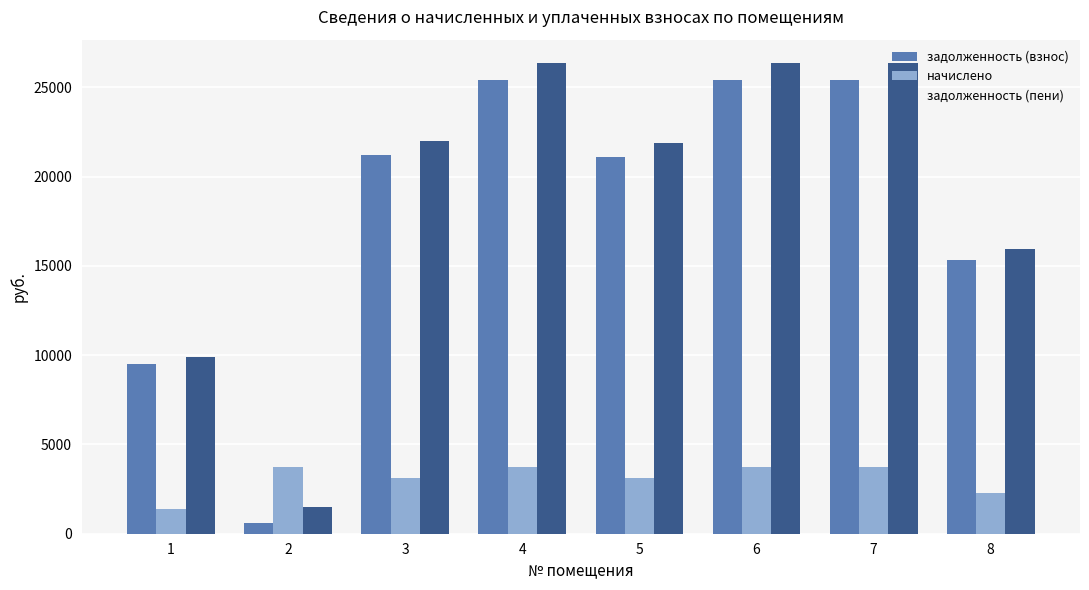

Is it true that задолженность (взнос) equals 15352.0 at 8?

True